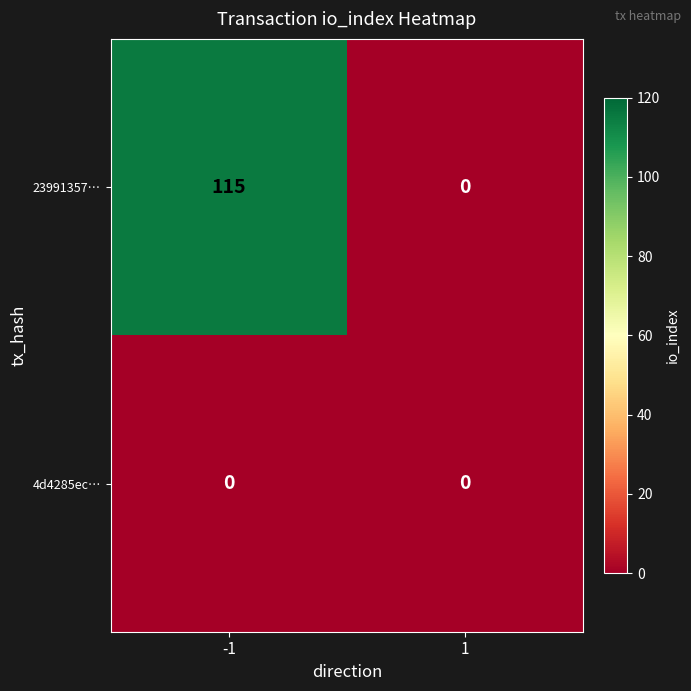

List the series in order of their peak value, lowest first.

4d4285ec…, 23991357…